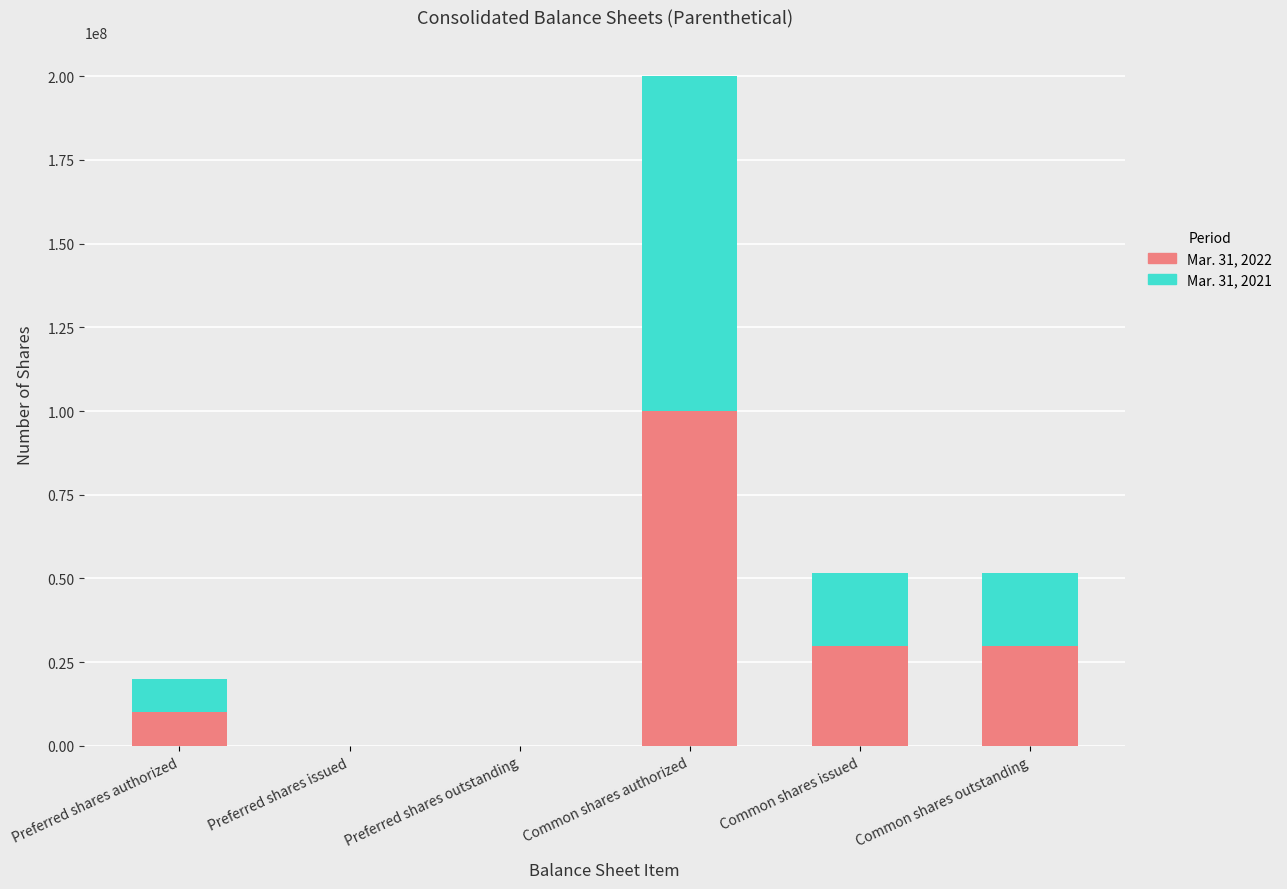

Is it true that Mar. 31, 2022 equals 100000000 at Common shares authorized?

True